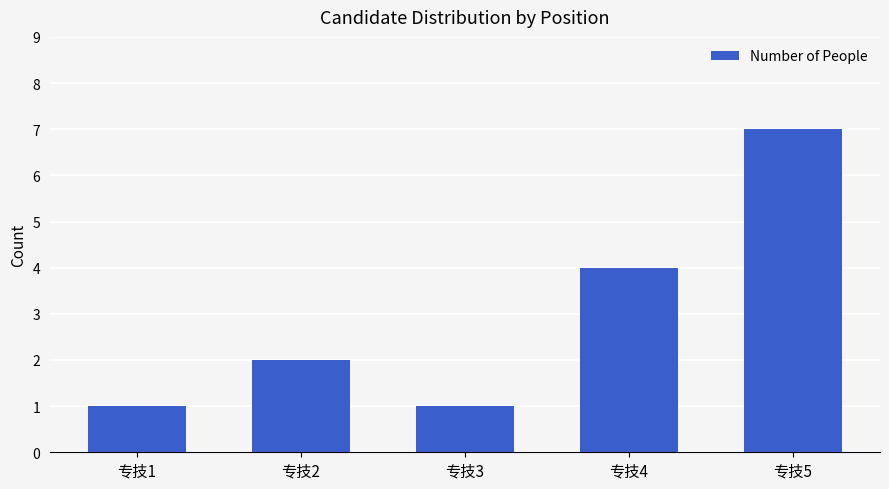

What is the sum of all values?

15